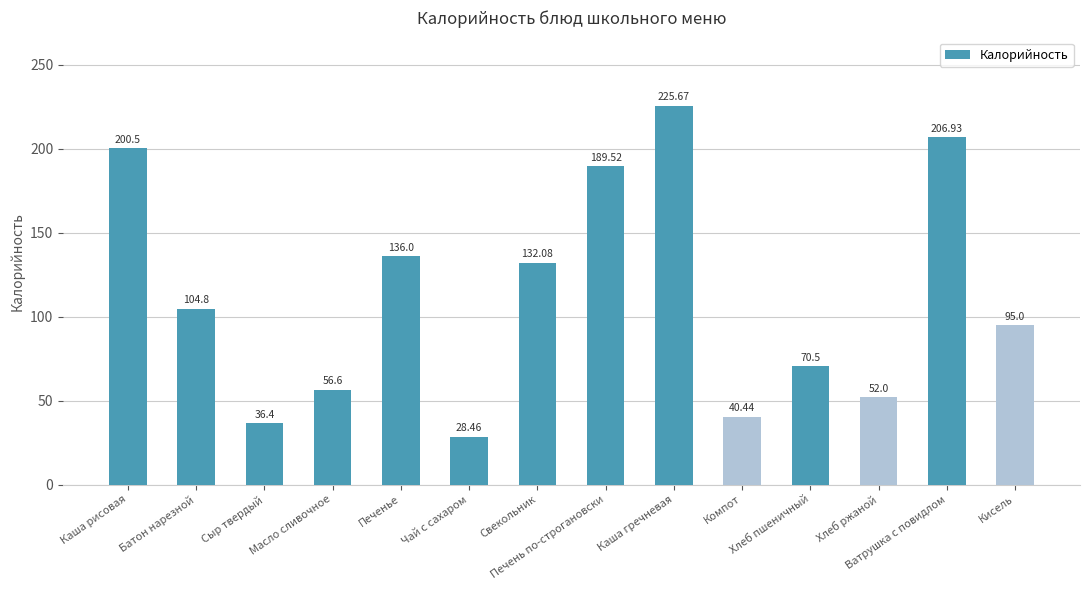

Which category has the highest value across all series?

Каша гречневая